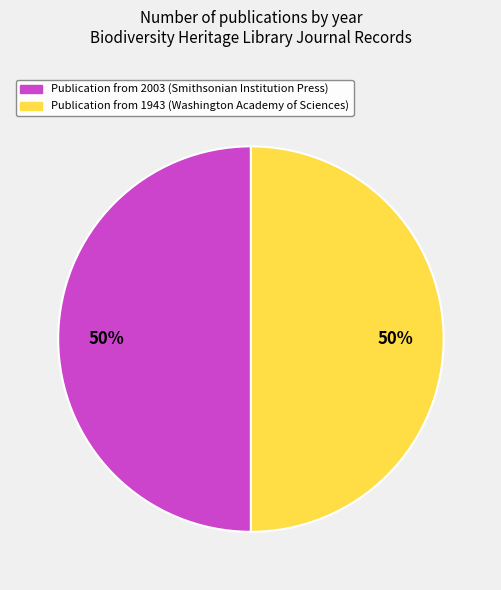

Count the number of slices in the pie.

2